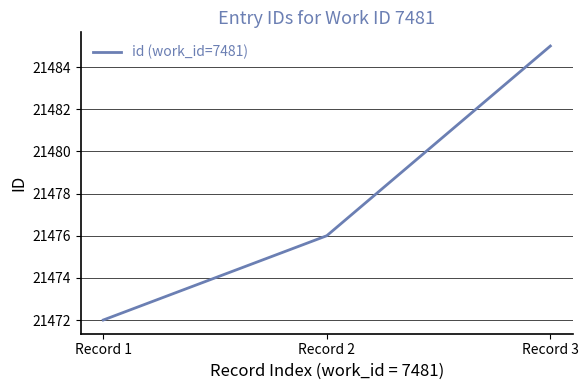

What is the change in value from Record 2 to Record 3?

+9